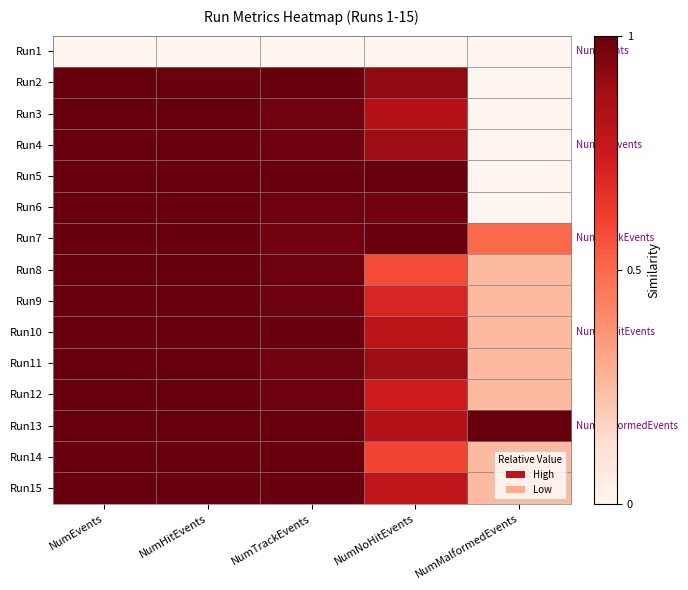

What is the total value across all series at NumTrackEvents?

13.8